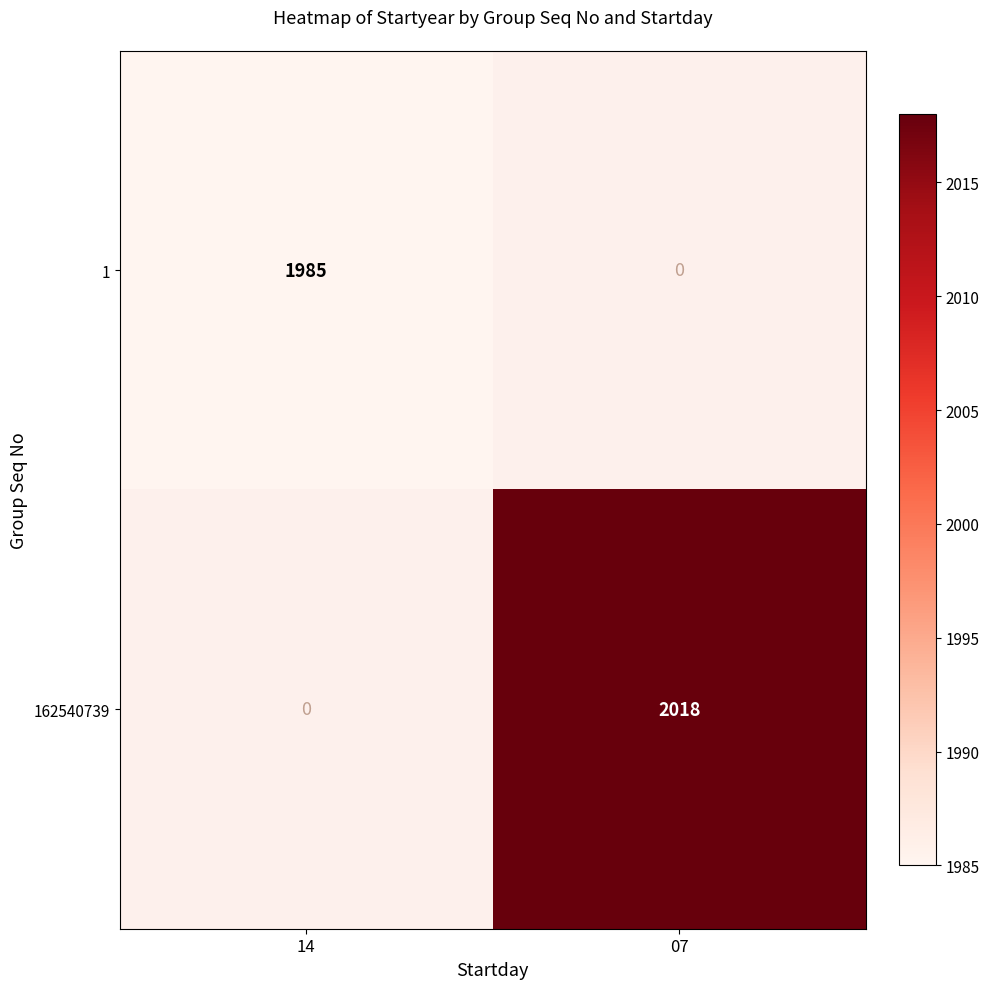

Is it true that 1 equals 1985 at 14?

True